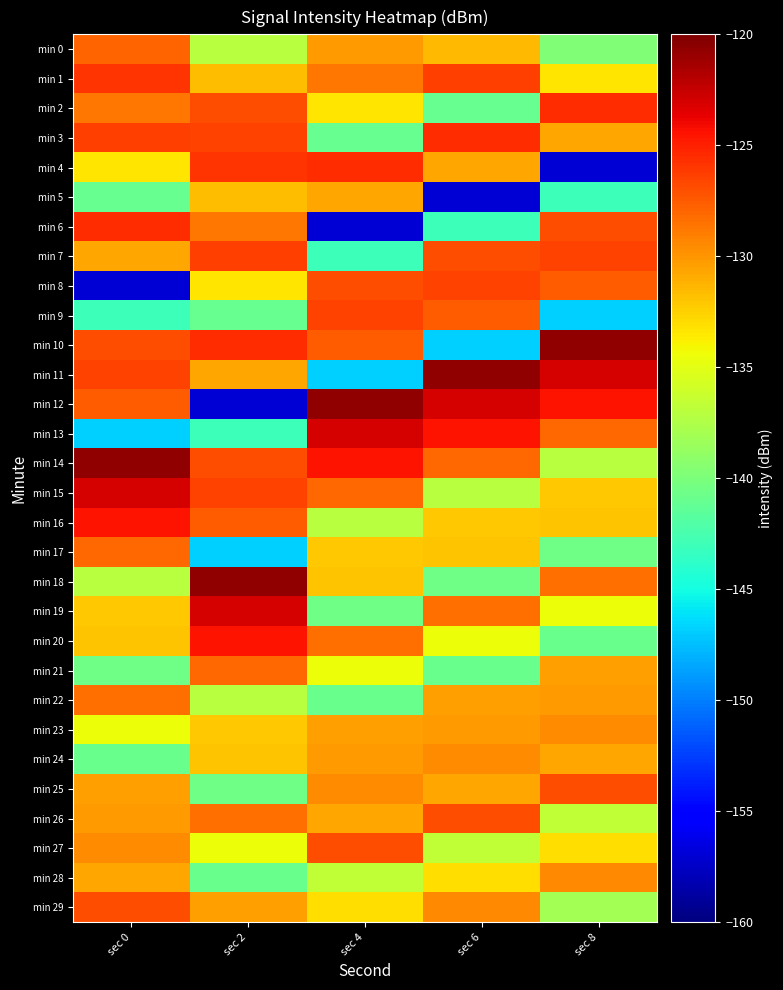

Reading left to right, extract all data points from this chart.

min 0: sec 0=-127.9	sec 2=-137.1	sec 4=-130.2	sec 6=-131.5	sec 8=-139.7
min 1: sec 0=-125.9	sec 2=-131.6	sec 4=-128.7	sec 6=-126.3	sec 8=-133.3
min 2: sec 0=-128.7	sec 2=-127.0	sec 4=-133.3	sec 6=-140.9	sec 8=-125.6
min 3: sec 0=-126.3	sec 2=-126.5	sec 4=-140.9	sec 6=-125.6	sec 8=-130.8
min 4: sec 0=-133.3	sec 2=-125.9	sec 4=-125.6	sec 6=-130.8	sec 8=-157.0
min 5: sec 0=-140.9	sec 2=-131.6	sec 4=-130.8	sec 6=-157.0	sec 8=-143.1
min 6: sec 0=-125.6	sec 2=-128.7	sec 4=-157.0	sec 6=-143.1	sec 8=-127.0
min 7: sec 0=-130.8	sec 2=-126.3	sec 4=-143.1	sec 6=-127.0	sec 8=-126.5
min 8: sec 0=-157.0	sec 2=-133.3	sec 4=-127.0	sec 6=-126.5	sec 8=-127.6
min 9: sec 0=-143.1	sec 2=-140.9	sec 4=-126.5	sec 6=-127.6	sec 8=-146.8
min 10: sec 0=-127.0	sec 2=-125.6	sec 4=-127.6	sec 6=-146.8	sec 8=-120.7
min 11: sec 0=-126.5	sec 2=-130.8	sec 4=-146.8	sec 6=-120.7	sec 8=-123.1
min 12: sec 0=-127.6	sec 2=-157.0	sec 4=-120.7	sec 6=-123.1	sec 8=-124.5
min 13: sec 0=-146.8	sec 2=-143.1	sec 4=-123.1	sec 6=-124.5	sec 8=-128.0
min 14: sec 0=-120.7	sec 2=-127.0	sec 4=-124.5	sec 6=-128.0	sec 8=-137.2
min 15: sec 0=-123.1	sec 2=-126.5	sec 4=-128.0	sec 6=-137.2	sec 8=-132.1
min 16: sec 0=-124.5	sec 2=-127.6	sec 4=-137.2	sec 6=-132.1	sec 8=-131.9
min 17: sec 0=-128.0	sec 2=-146.8	sec 4=-132.1	sec 6=-131.9	sec 8=-140.5
min 18: sec 0=-137.2	sec 2=-120.7	sec 4=-131.9	sec 6=-140.5	sec 8=-128.3
min 19: sec 0=-132.1	sec 2=-123.1	sec 4=-140.5	sec 6=-128.3	sec 8=-134.5
min 20: sec 0=-131.9	sec 2=-124.5	sec 4=-128.3	sec 6=-134.5	sec 8=-140.9
min 21: sec 0=-140.5	sec 2=-128.0	sec 4=-134.5	sec 6=-140.9	sec 8=-130.5
min 22: sec 0=-128.3	sec 2=-137.2	sec 4=-140.9	sec 6=-130.5	sec 8=-130.3
min 23: sec 0=-134.5	sec 2=-132.1	sec 4=-130.5	sec 6=-130.3	sec 8=-129.6
min 24: sec 0=-140.9	sec 2=-131.9	sec 4=-130.3	sec 6=-129.6	sec 8=-130.7
min 25: sec 0=-130.5	sec 2=-140.5	sec 4=-129.6	sec 6=-130.7	sec 8=-127.0
min 26: sec 0=-130.3	sec 2=-128.3	sec 4=-130.7	sec 6=-127.0	sec 8=-136.7
min 27: sec 0=-129.6	sec 2=-134.5	sec 4=-127.0	sec 6=-136.7	sec 8=-133.0
min 28: sec 0=-130.7	sec 2=-140.9	sec 4=-136.7	sec 6=-133.0	sec 8=-129.4
min 29: sec 0=-127.0	sec 2=-130.5	sec 4=-133.0	sec 6=-129.4	sec 8=-138.0